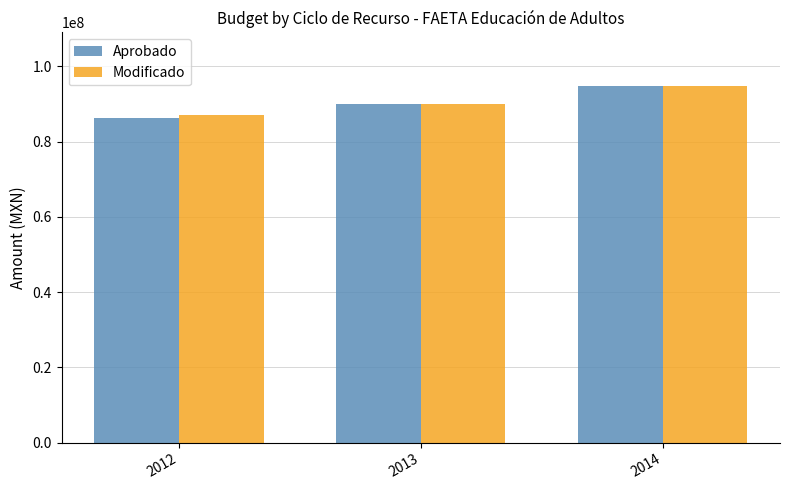

Between 2012 and 2013, which series saw the biggest shift?

Aprobado